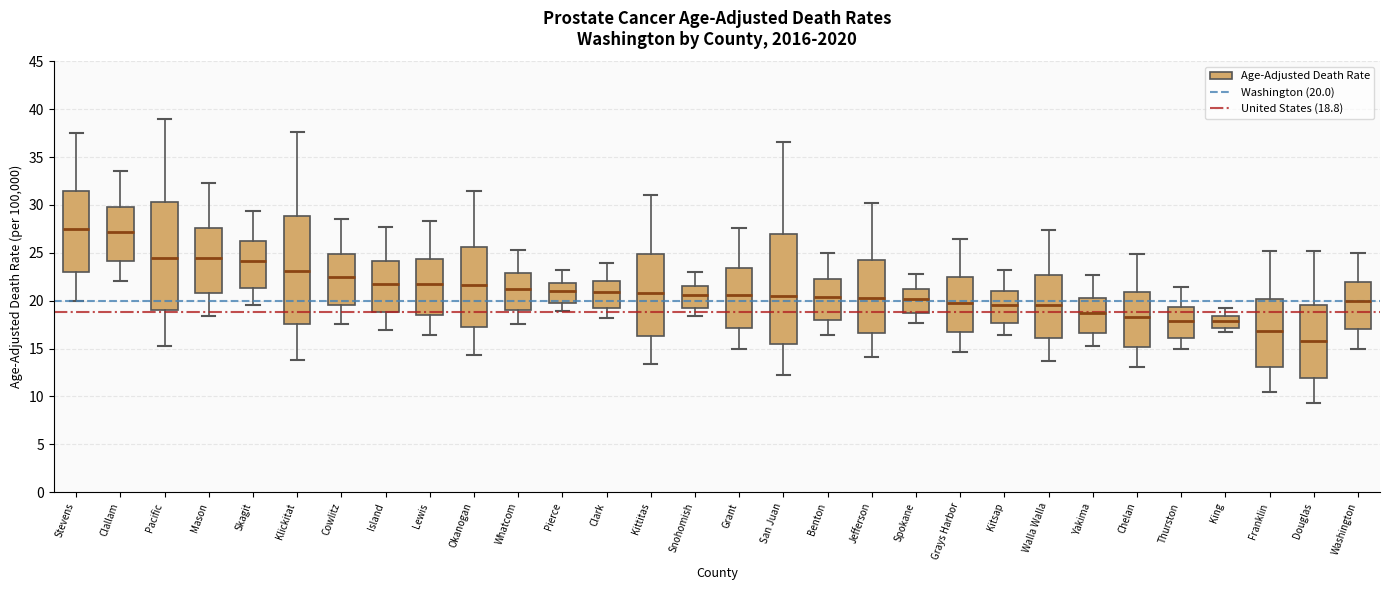

Where does the median line of the box for Kittitas sit on the y-axis? The values are not printed on the chart, so give them approximately, as read against the axis.

21.0